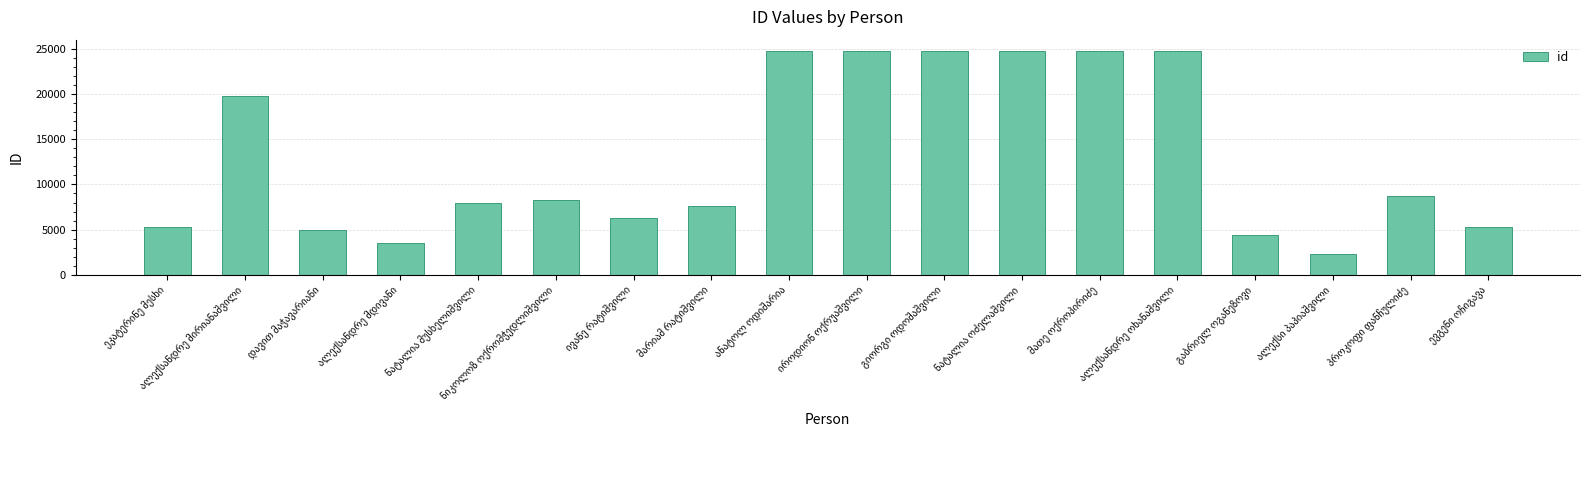

What is the maximum value shown in the chart?

24743